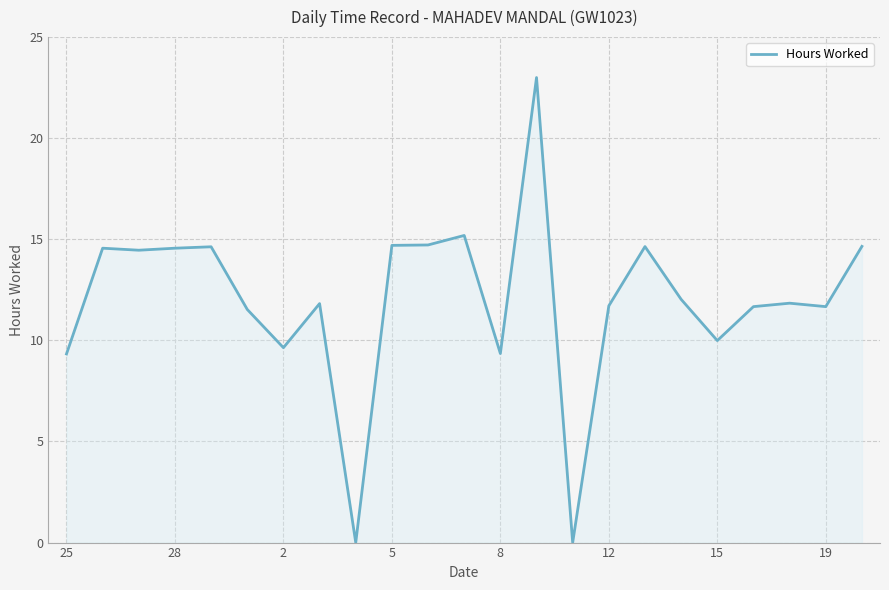

What is the maximum value shown in the chart?

23.0